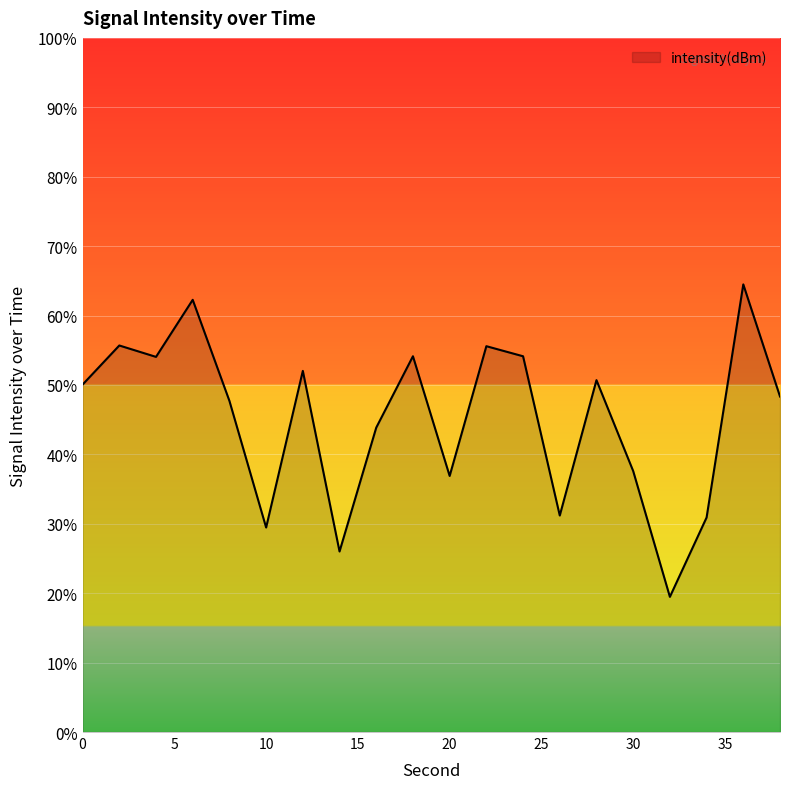

What is the minimum value shown in the chart?

19.5